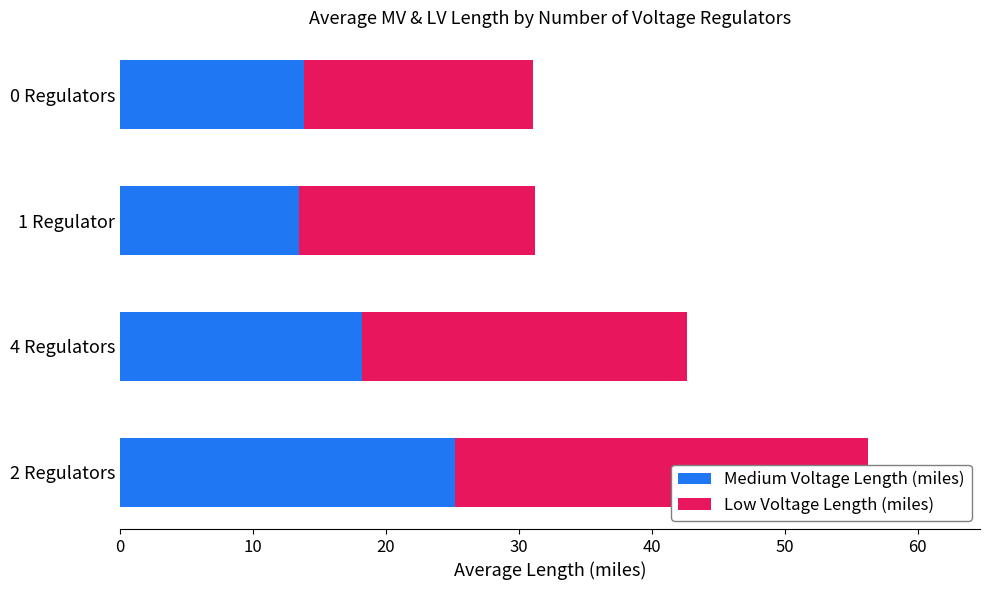

What are all the series names shown in the legend?

Medium Voltage Length (miles), Low Voltage Length (miles)